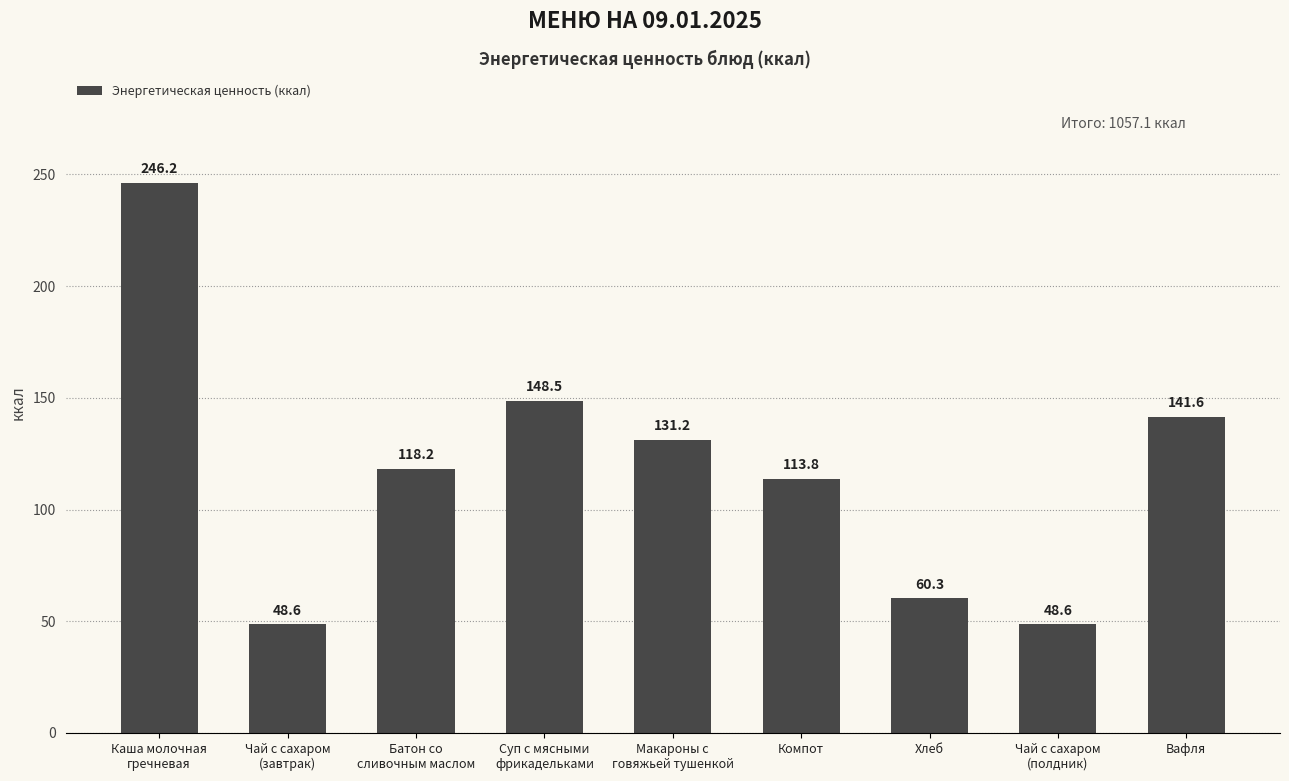

What is the change in value from Суп с мясными
фрикадельками to Макароны с
говяжьей тушенкой?

-17.3